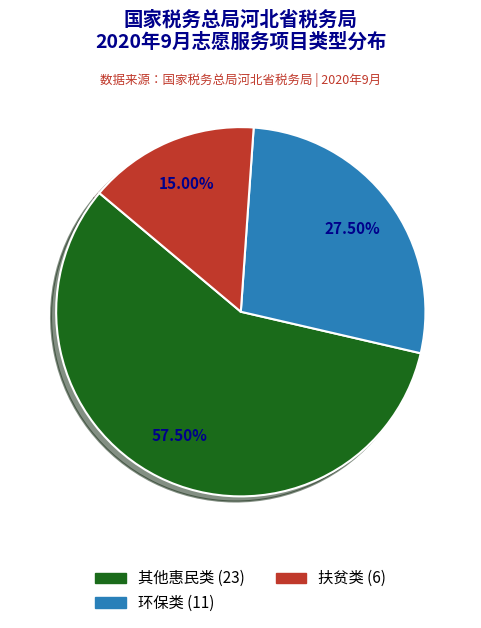

To the nearest percent, what is the average slice percentage?

33%